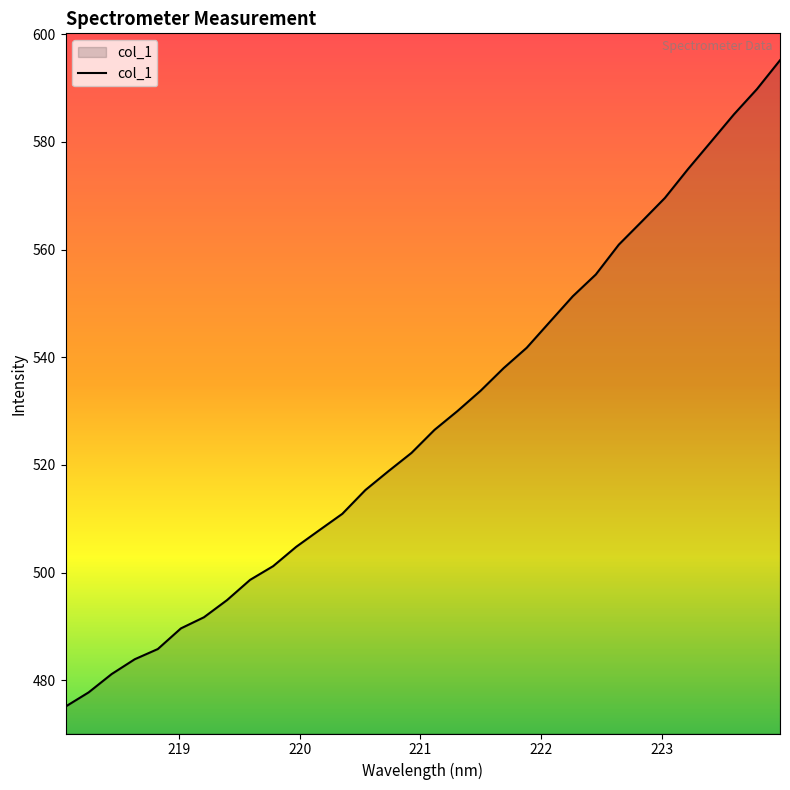

Reading left to right, extract all data points from this chart.

475.1	477.7	481.2	483.9	485.8	489.6	491.7	494.9	498.6	501.2	504.8	507.9	510.9	515.3	518.8	522.2	526.5	530.0	533.8	538.0	541.8	546.5	551.3	555.4	560.9	565.2	569.6	574.9	580.0	585.1	589.8	595.2